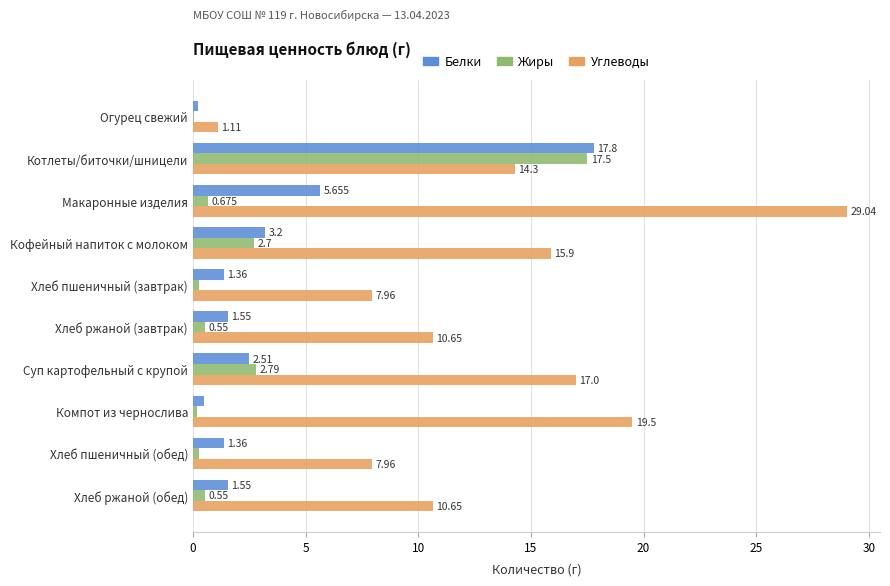

At which category does the chart reach its peak across all series?

Макаронные изделия